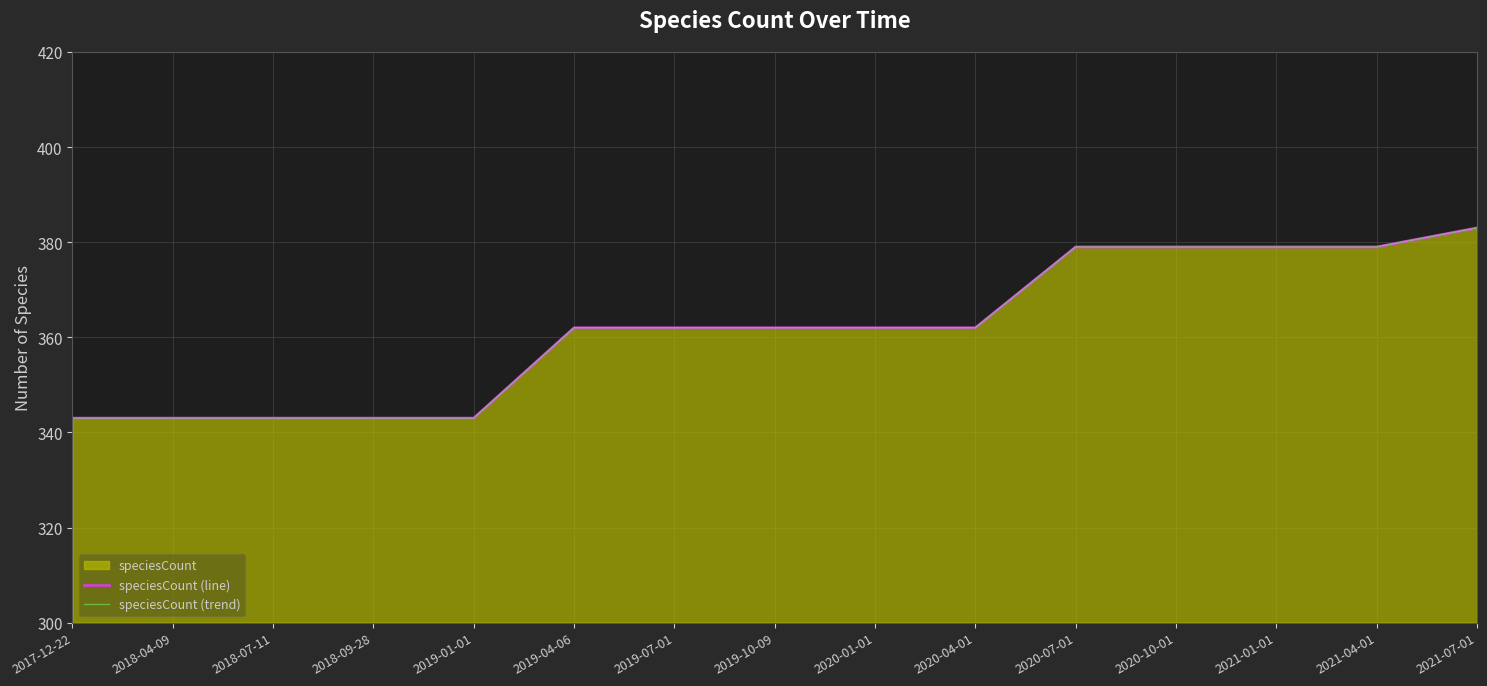

At which label does speciesCount (line) reach its minimum?

2017-12-22